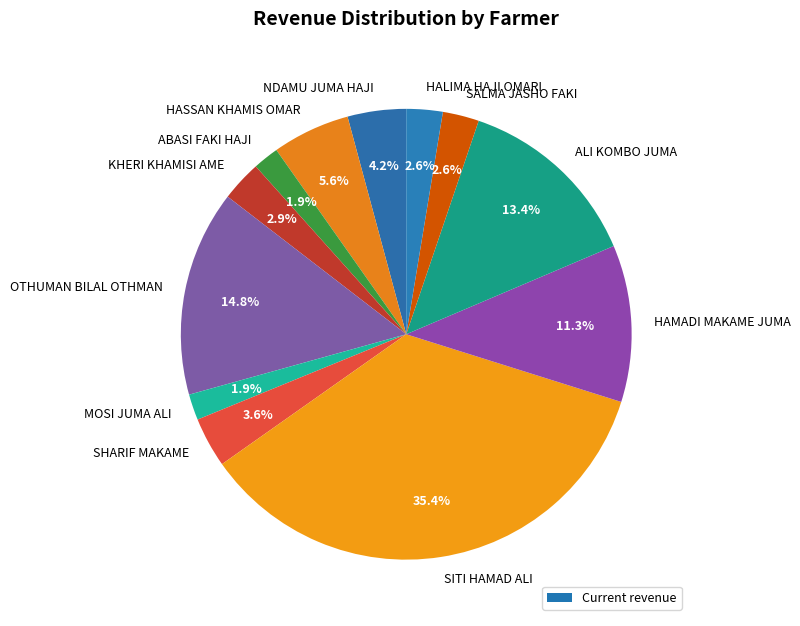

Do ABASI FAKI HAJI and SALMA JASHO FAKI together represent more than half of the pie?

No